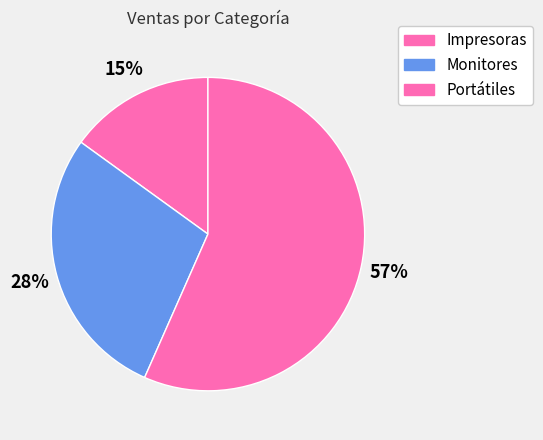

How many slices are in this pie chart?

3